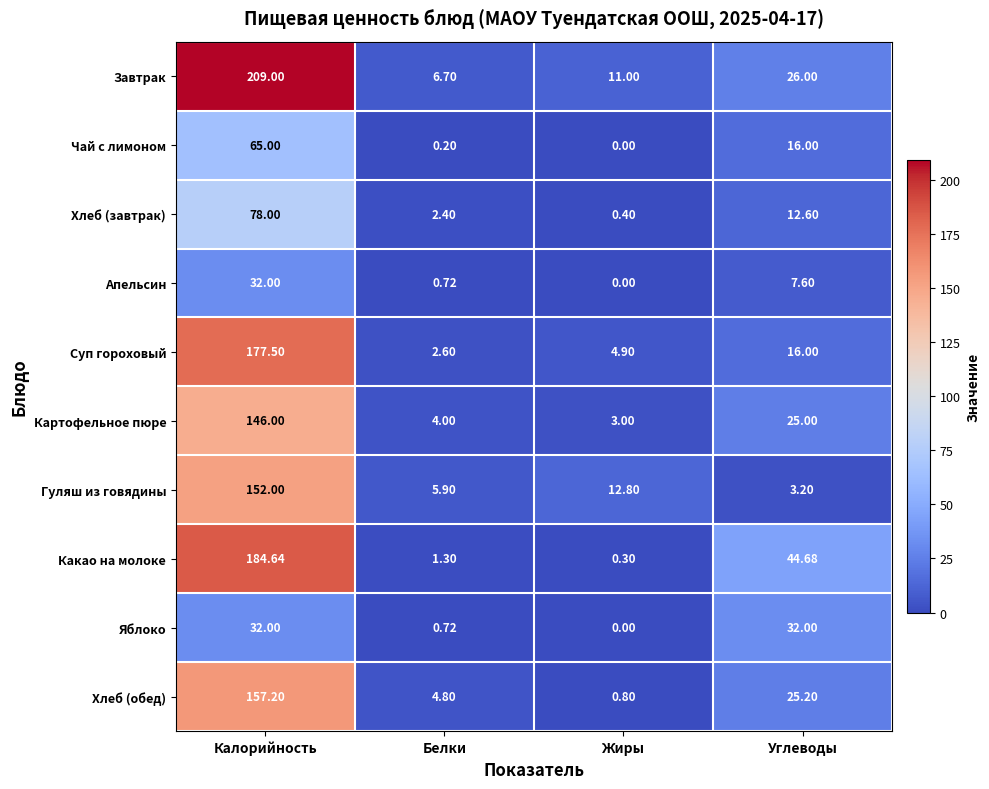

At which label is Гуляш из говядины closest to 77?

Жиры